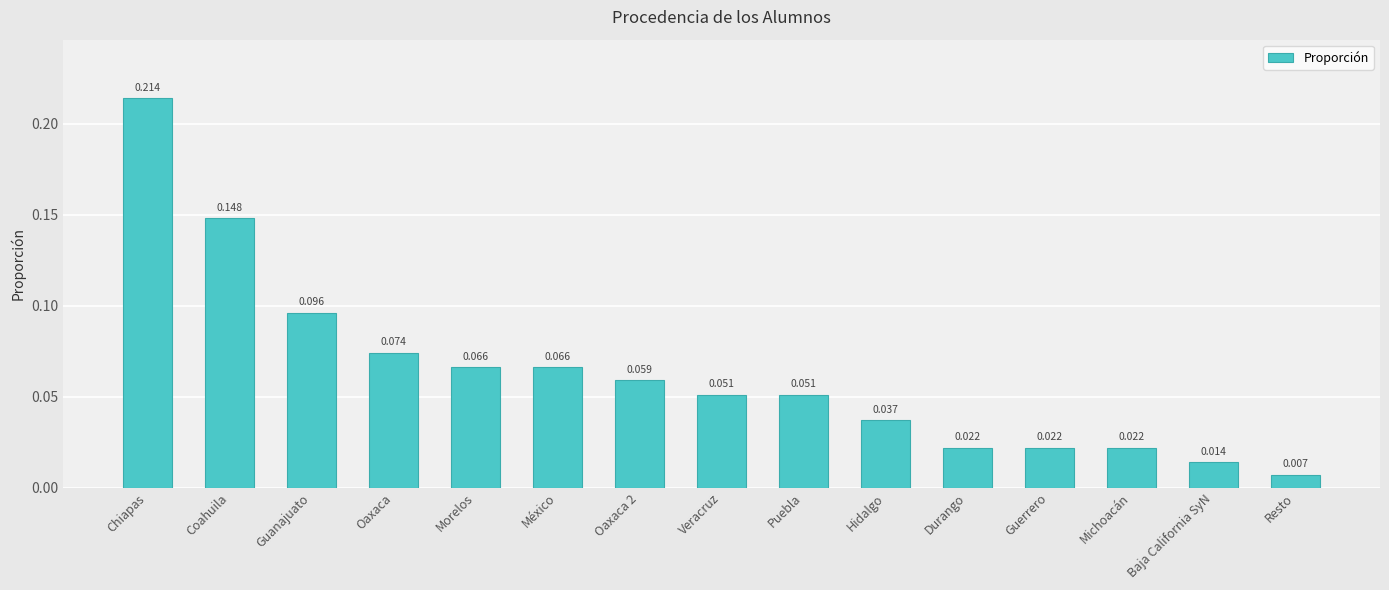

Which has a higher value, Guerrero or Oaxaca?

Oaxaca